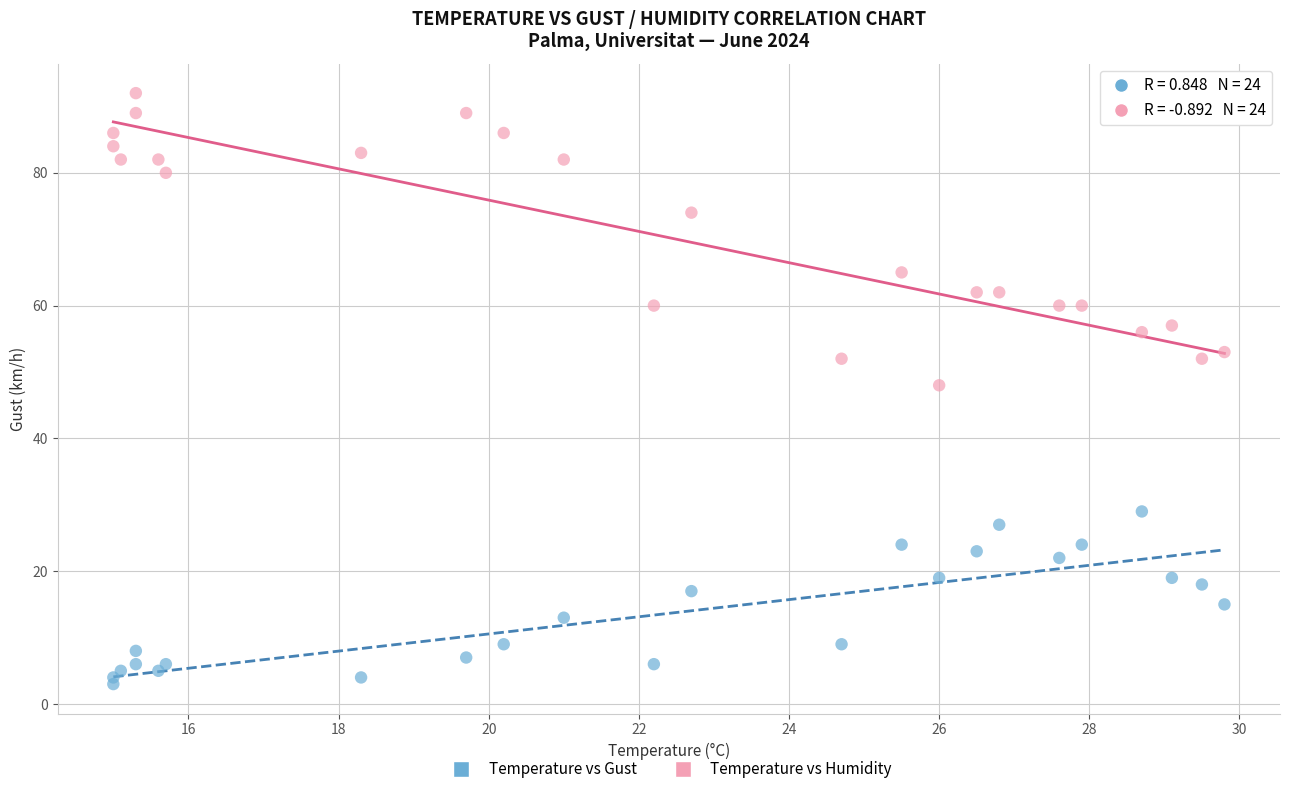

Across all data points, what is the range of Y values (max minus min)?

89